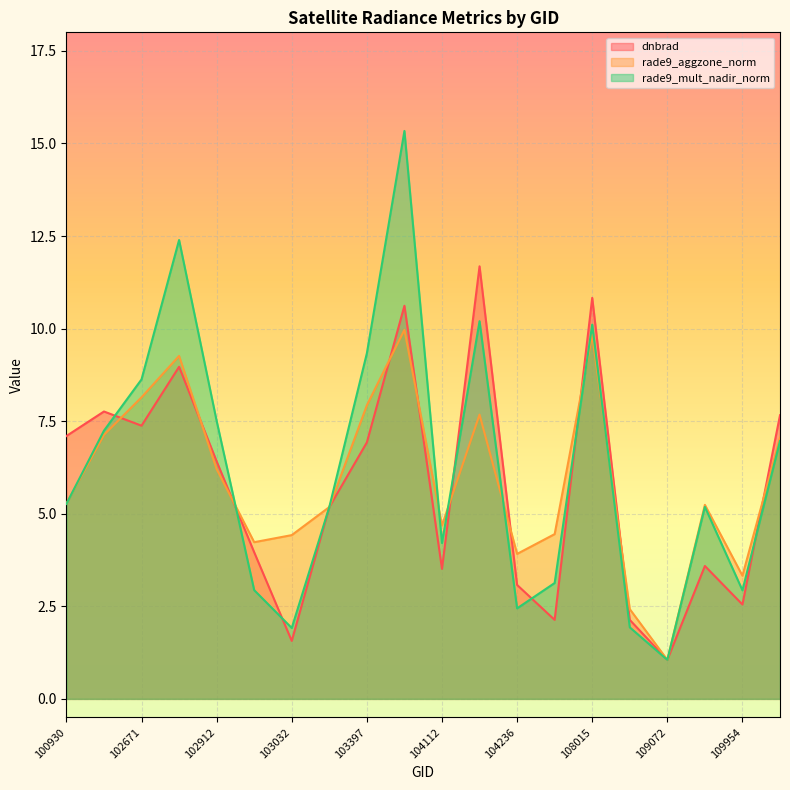

What is the minimum value for rade9_mult_nadir_norm?

1.1